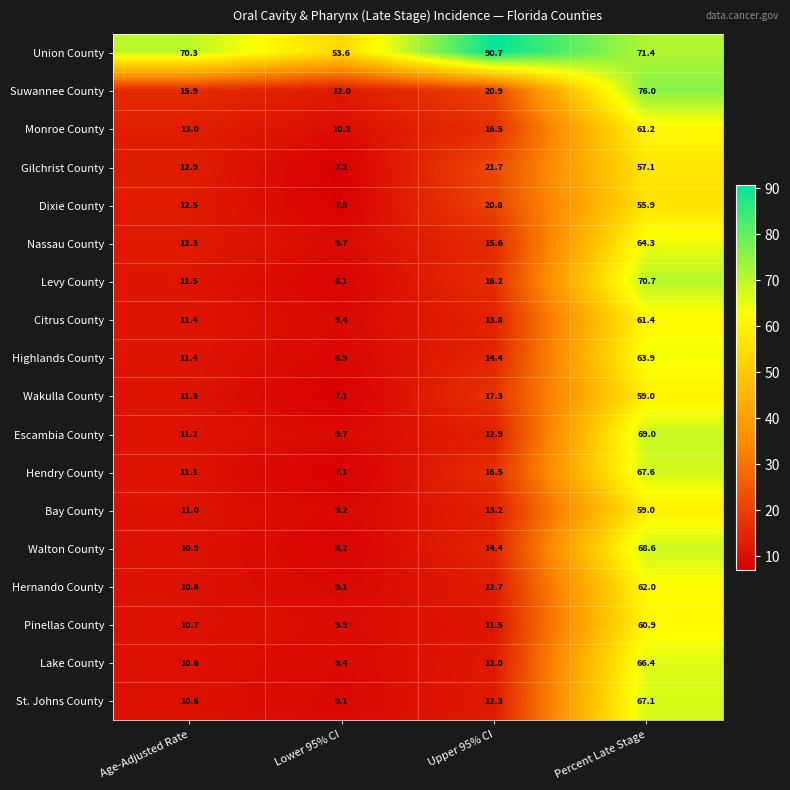

Which series has the largest range (max minus min)?

Suwannee County